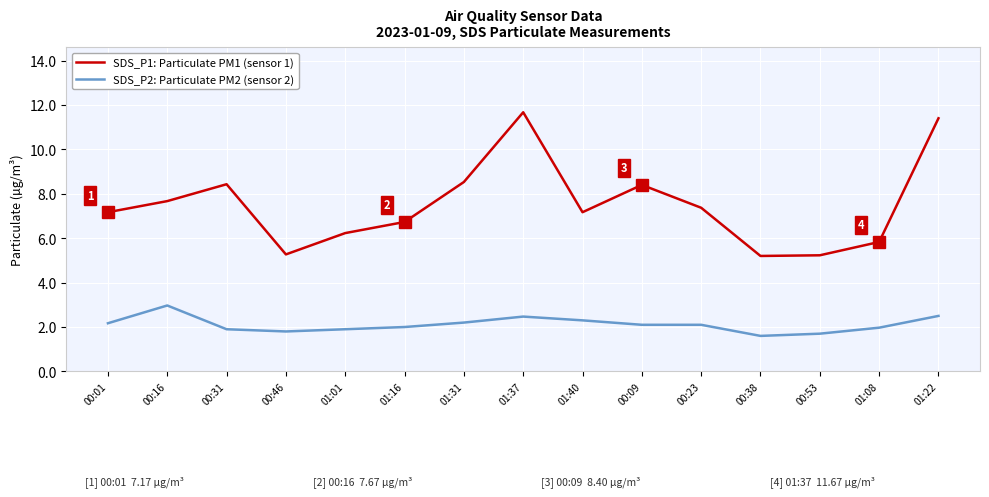

What position from the right is 00:31?

13